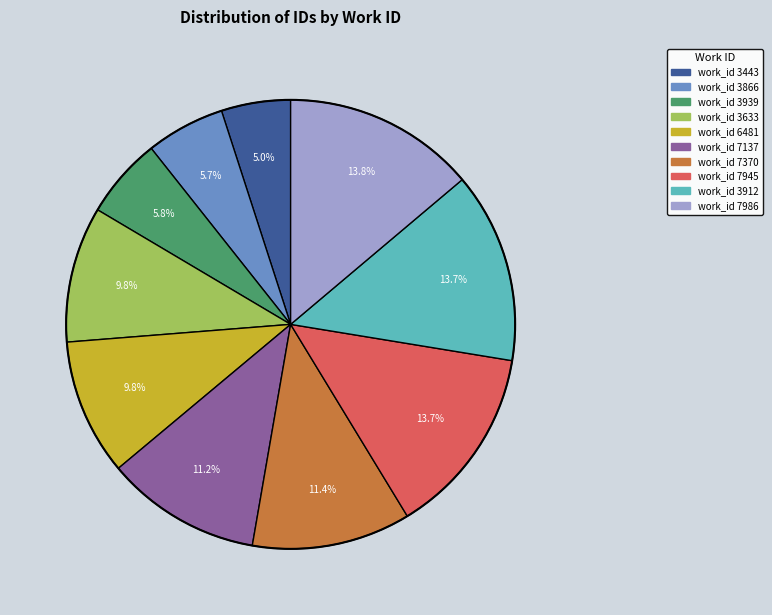

Does any single category account for the majority?

No